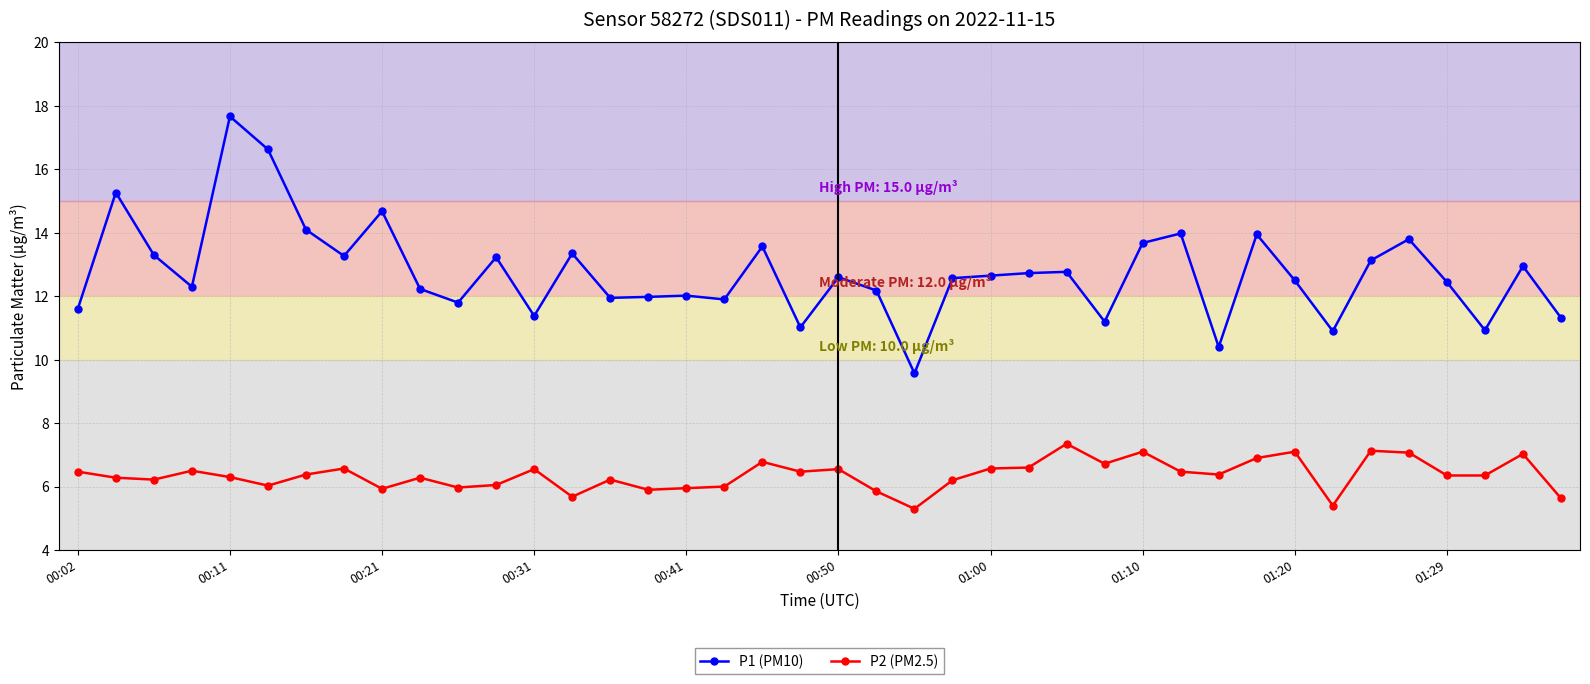

List the series in order of their overall mean, lowest first.

P2 (PM2.5), P1 (PM10)